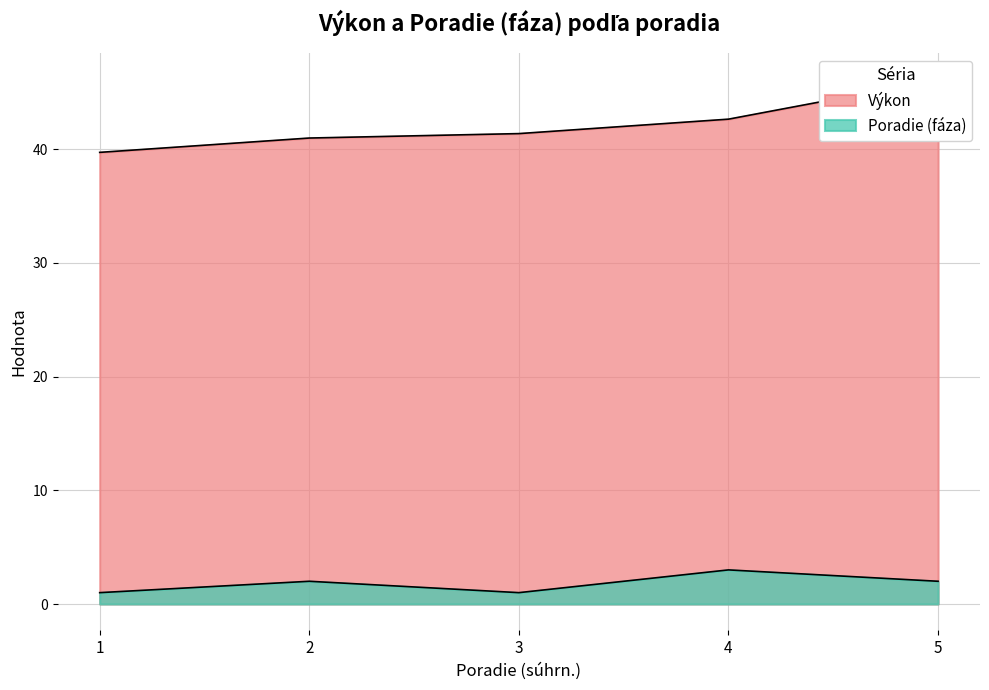

Where does the Výkon series first go above 41?

3